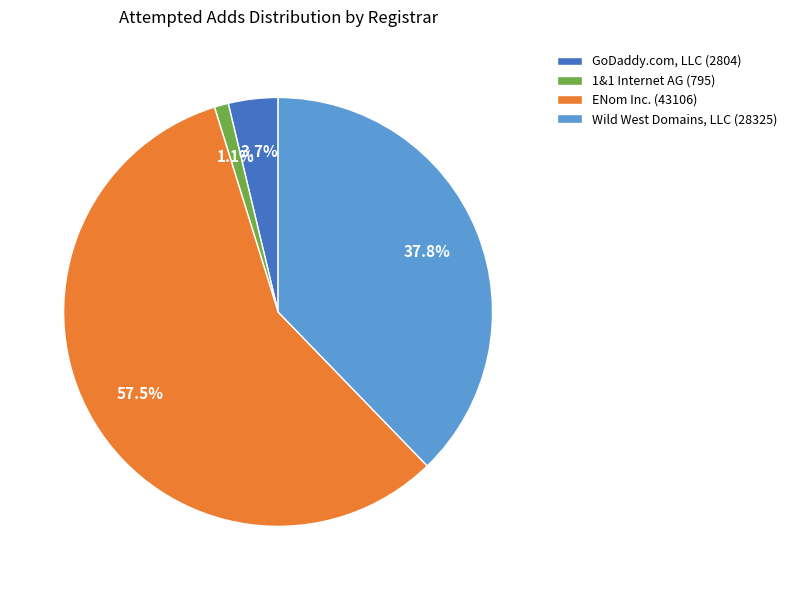

What is the ratio of the value at GoDaddy.com, LLC to the value at ENom Inc.?

0.1